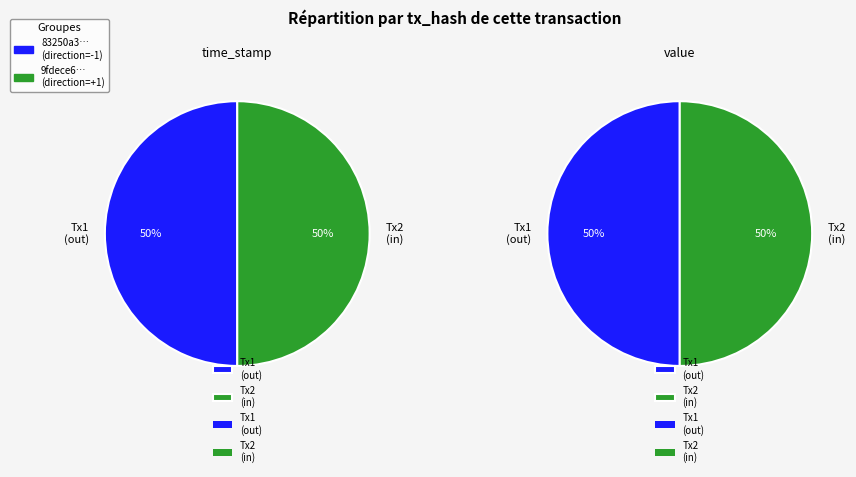

What portion of the pie excludes values_time?

50.0%